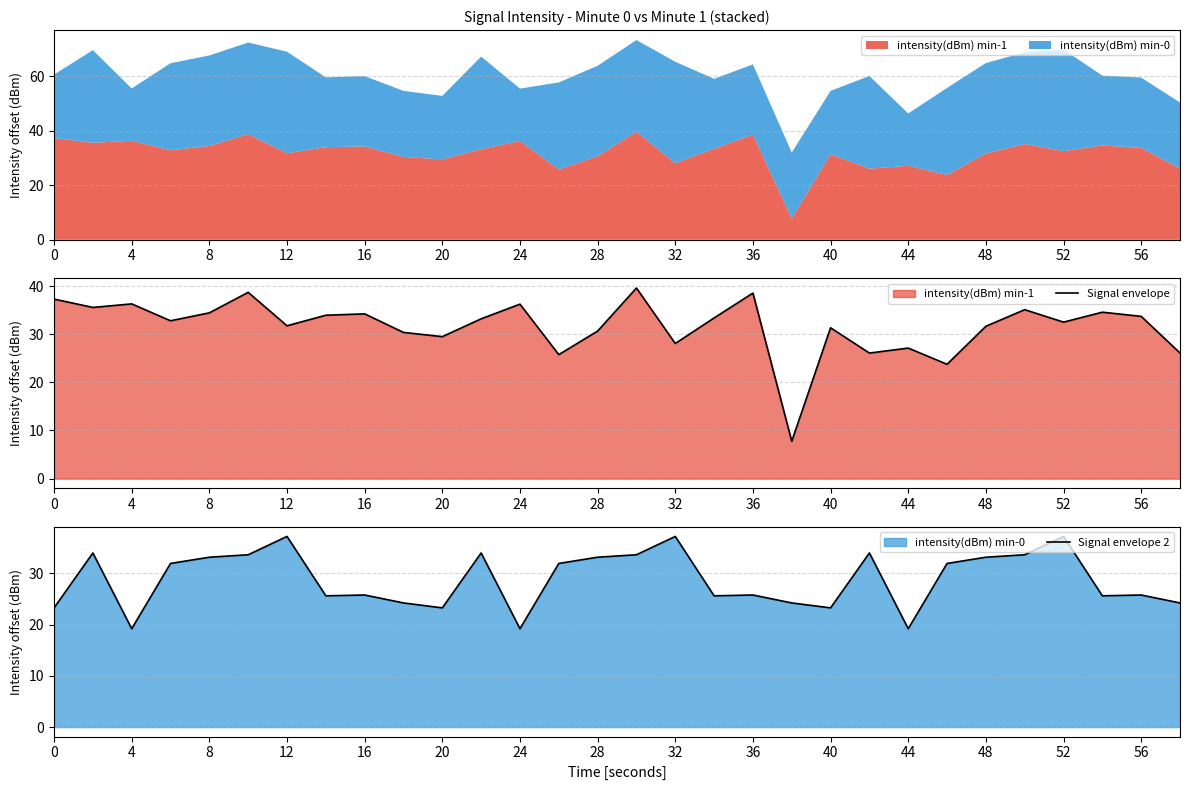

List the series in order of their peak value, lowest first.

Signal envelope 2, Signal envelope